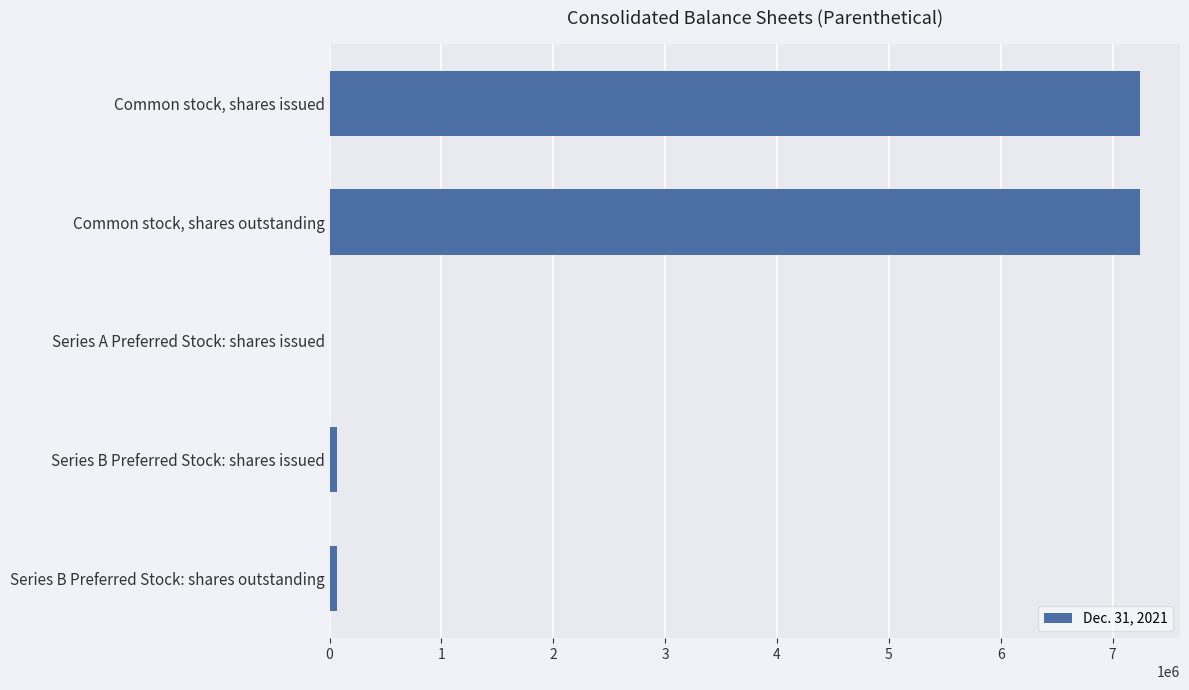

What is the sum of all values?

14622274